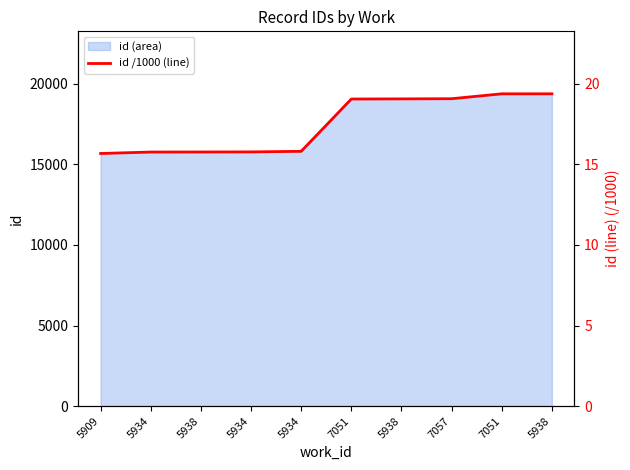

What is the change in value from 5938 to 7051?

+0.3